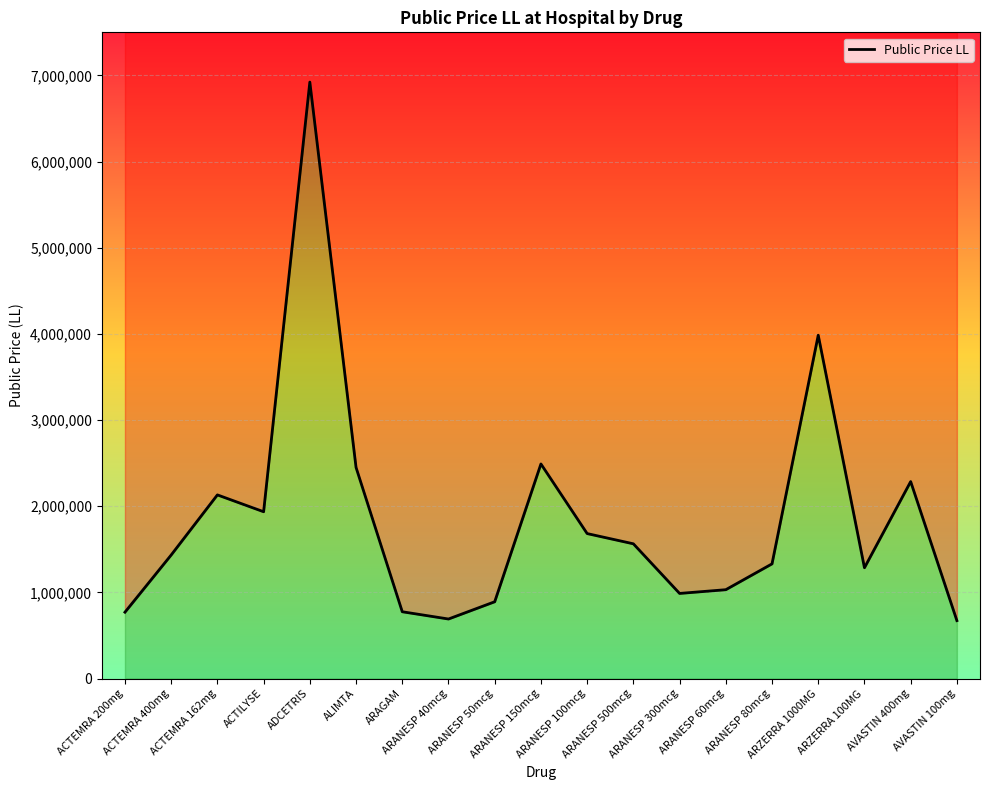

What is the maximum value shown in the chart?

6922614